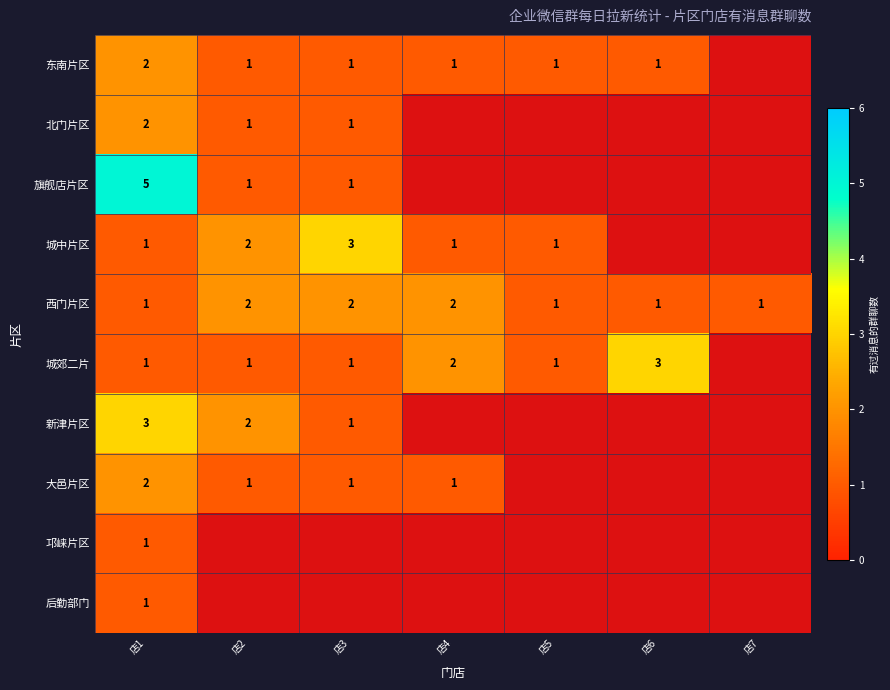

At how many categories does at least one series exceed 2?

3